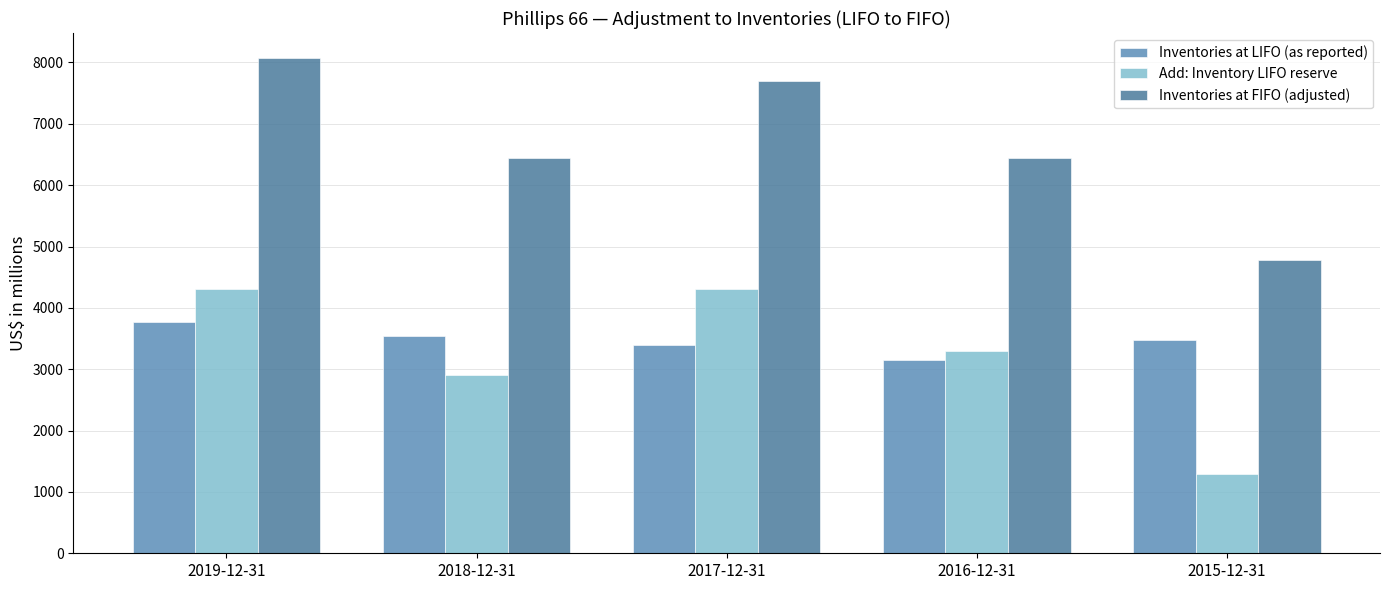

Which series changed the most between 2019-12-31 and 2016-12-31?

Inventories at FIFO (adjusted)